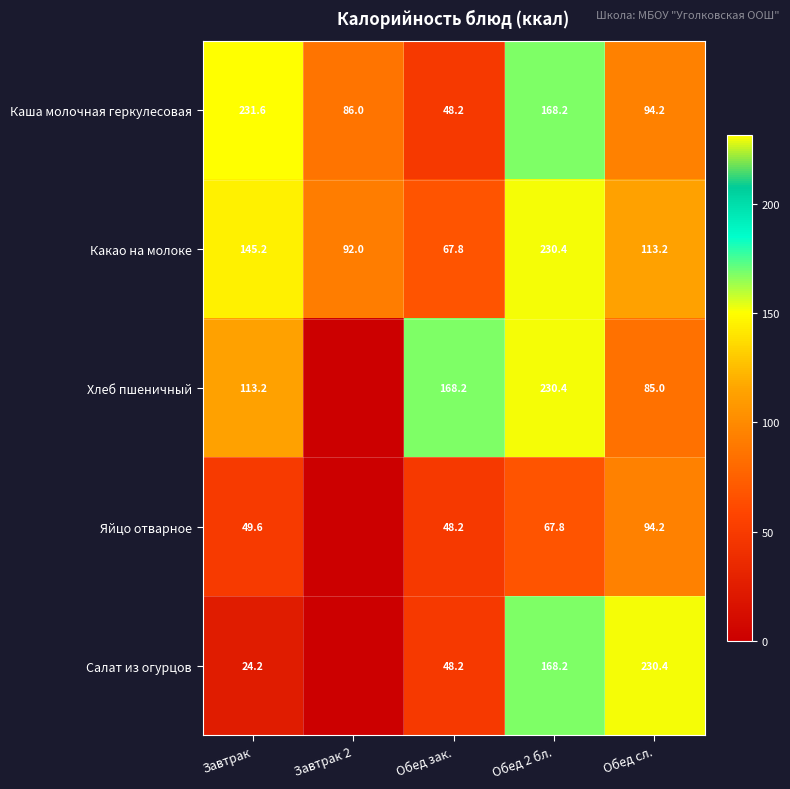

What is the sum of the Салат из огурцов values at Обед 2 бл. and Обед сл.?

398.6